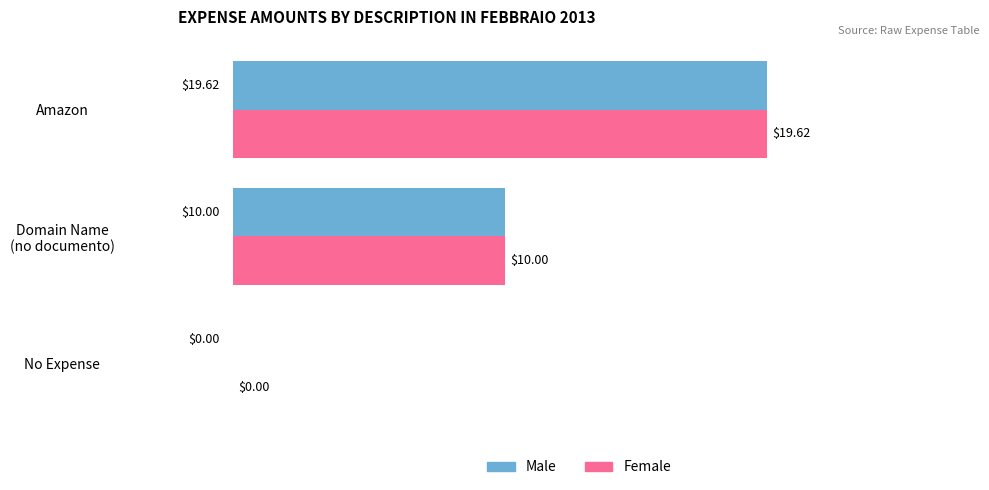

What is the total value across all series at Amazon?

39.2